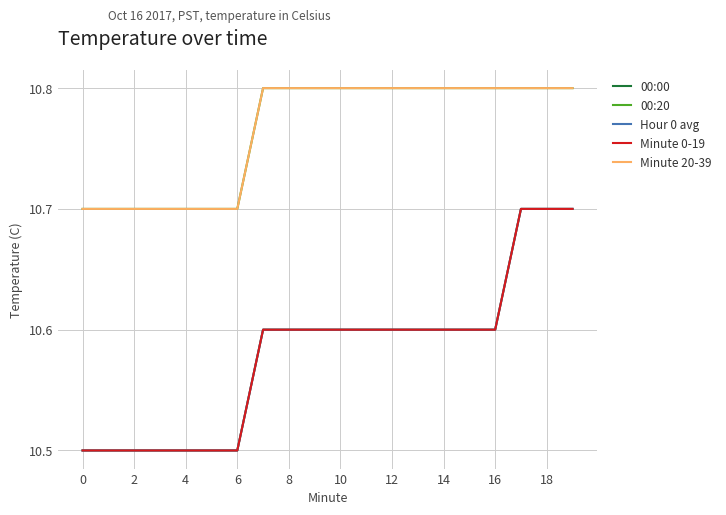

True or false: Minute 20-39 and Minute 0-19 cross at least once.

False